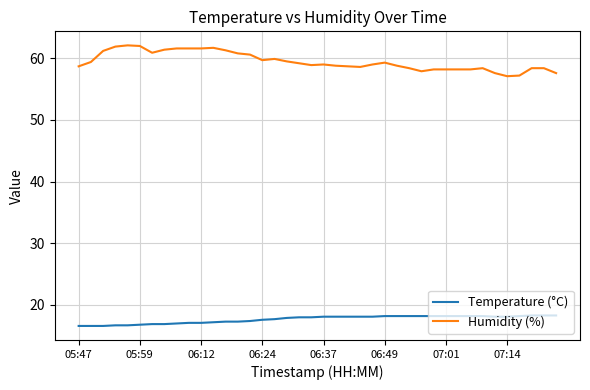

What are all the series names shown in the legend?

Temperature (°C), Humidity (%)